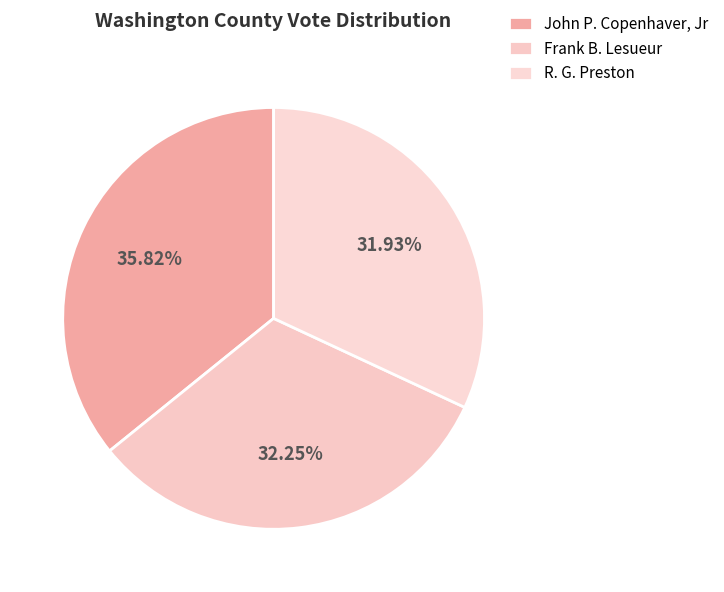

Combined, what portion of the pie is John P. Copenhaver, Jr and R. G. Preston?

67.8%